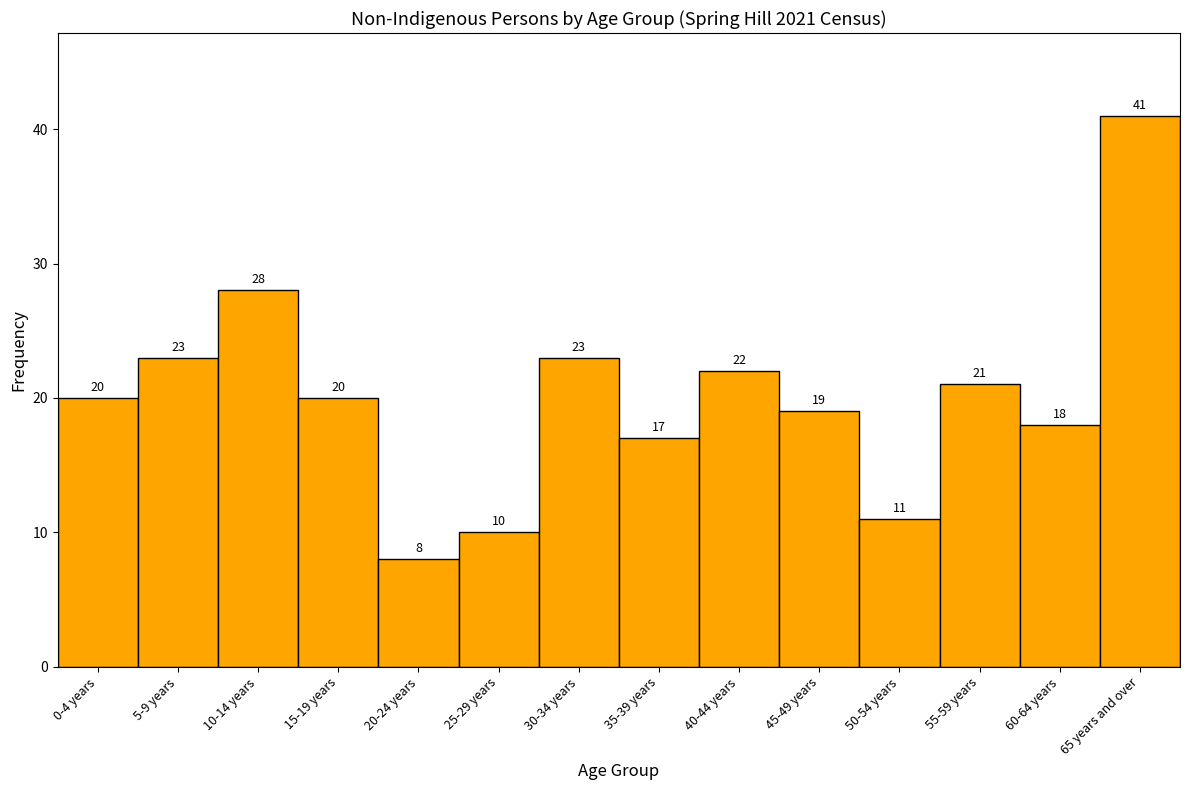

Reading left to right, list all the values displayed in this chart.

20	23	28	20	8	10	23	17	22	19	11	21	18	41